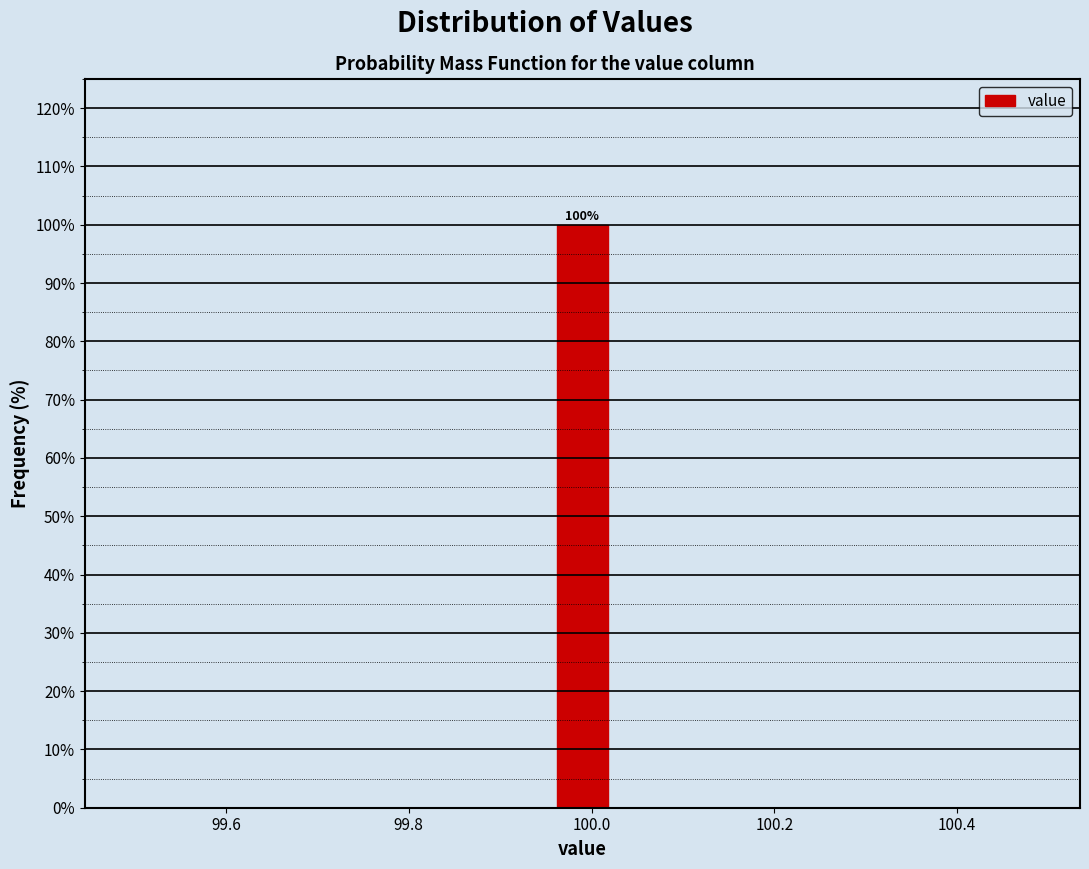

Read against the x-axis, roughly where is the centre of the tallest bar?

100.00